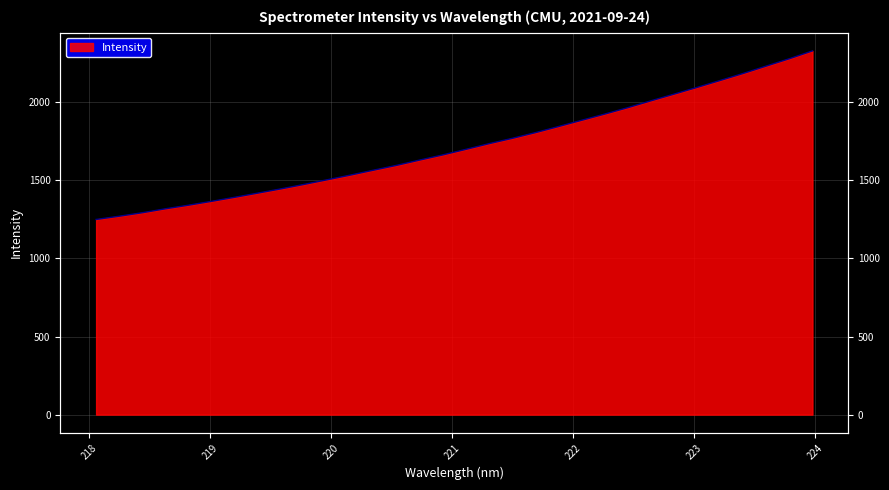

Rank the categories by value from highest to lowest.

223.9802, 223.7895, 223.5987, 223.408, 223.2172, 223.0264, 222.8355, 222.6447, 222.4538, 222.263, 222.0721, 221.8812, 221.6902, 221.4993, 221.3083, 221.1174, 220.9264, 220.7354, 220.5444, 220.3533, 220.1623, 219.9712, 219.7801, 219.589, 219.3979, 219.2067, 219.0156, 218.8244, 218.6332, 218.442, 218.2508, 218.0596